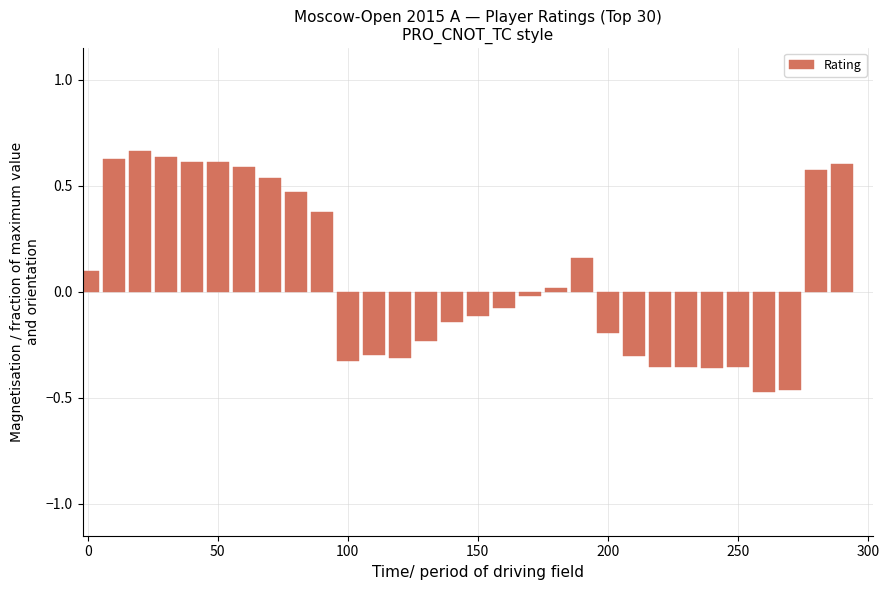

How many bars are there in total?

30